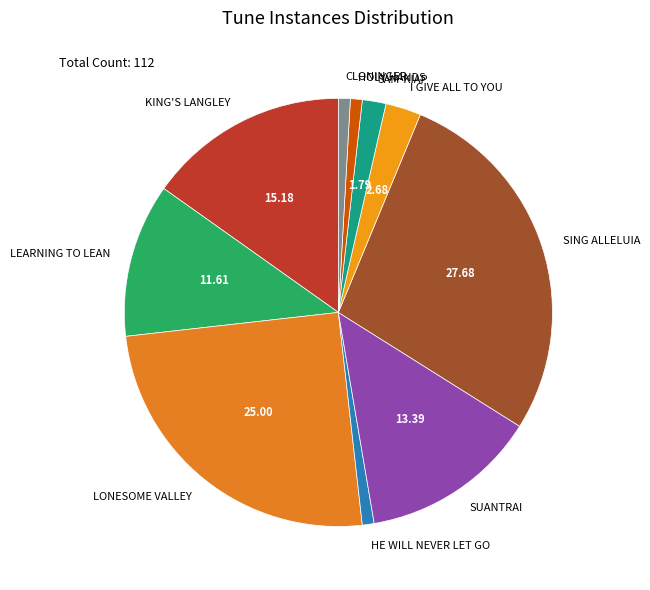

What is the largest slice in the pie chart?

SING ALLELUIA